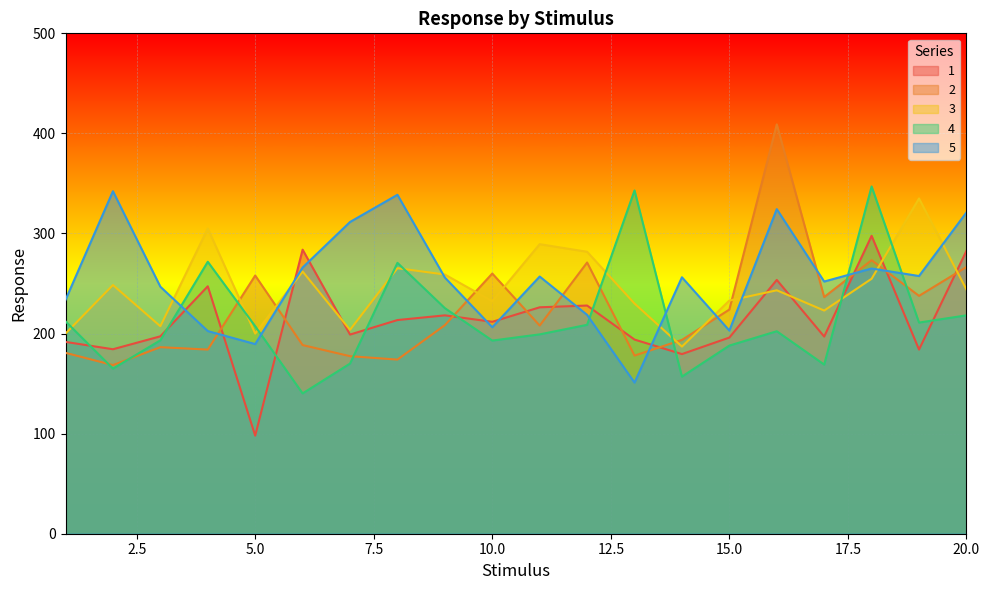

At which label does 4 first exceed 207?

1